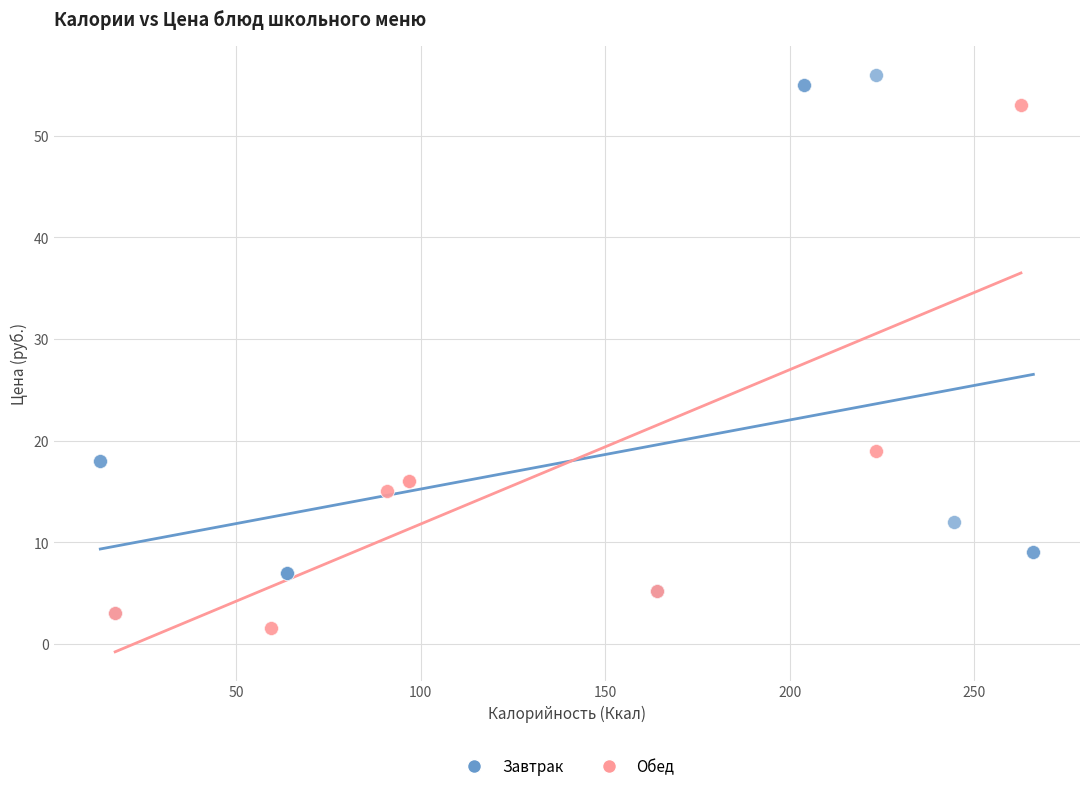

Which series has the widest spread of Y values?

Завтрак